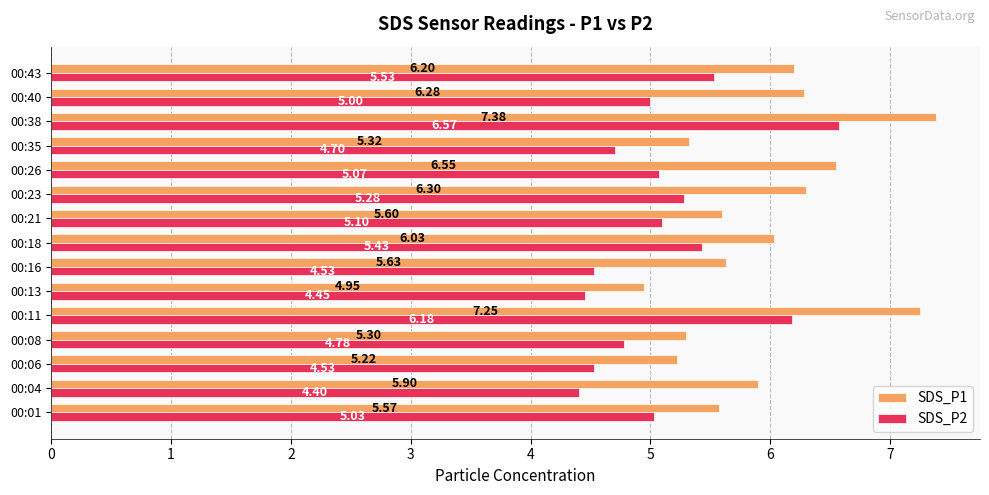

List the labels in order of SDS_P1 value, largest first.

00:38, 00:11, 00:26, 00:23, 00:40, 00:43, 00:18, 00:04, 00:16, 00:21, 00:01, 00:35, 00:08, 00:06, 00:13